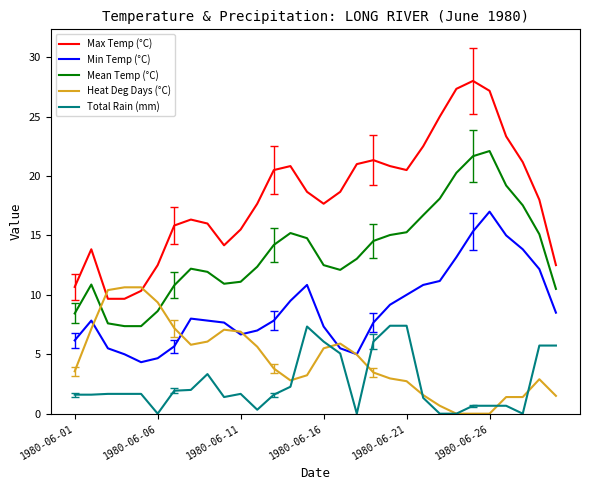

What is the difference between the maximum and second lowest values in the Heat Deg Days (°C) series?

10.6